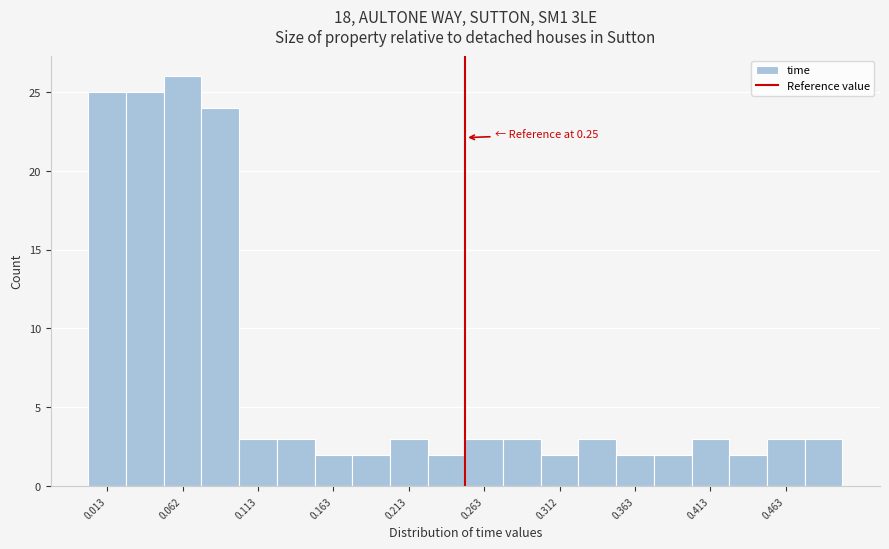

Which range on the x-axis has the tallest bar?

0.050 to 0.075